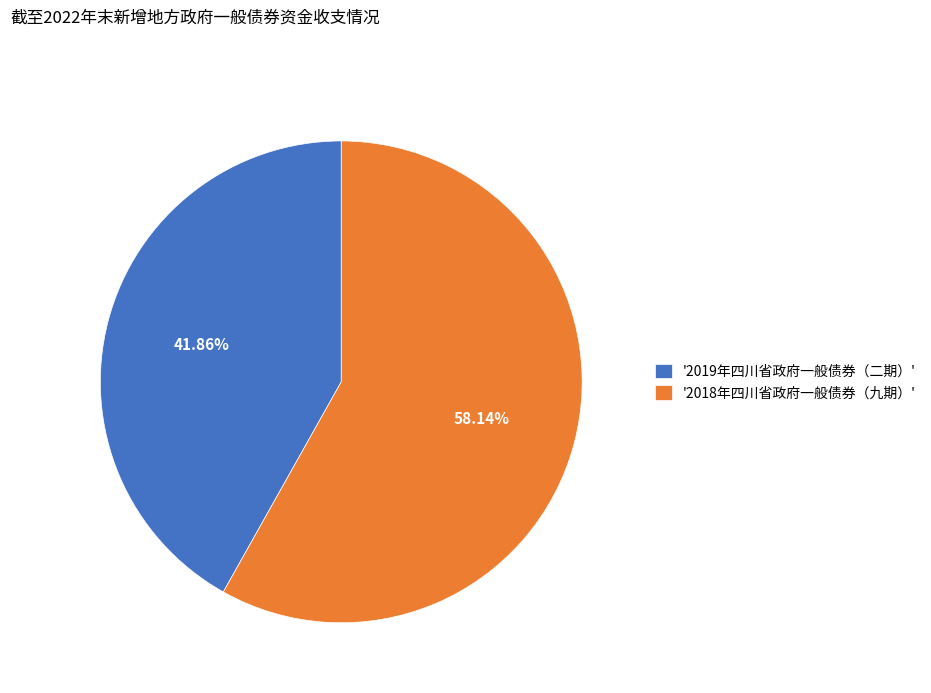

Is there a majority slice in this chart?

Yes